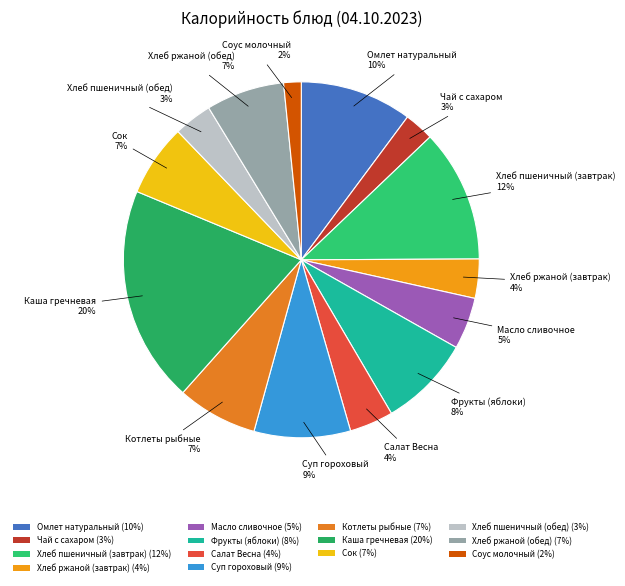

How many slices are in this pie chart?

14